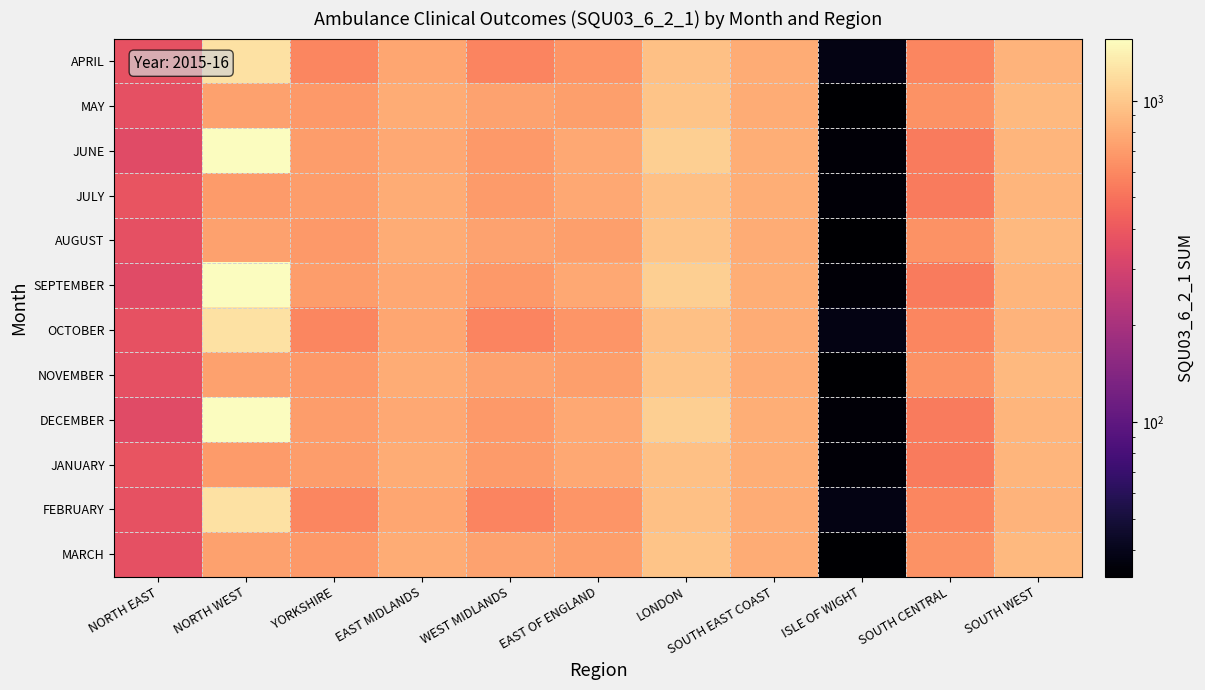

Which series has the largest total across all categories?

JUNE